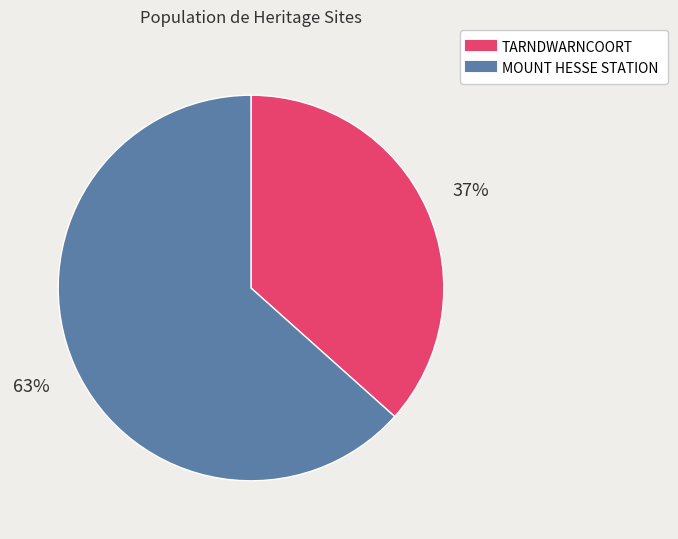

Which slice is the smallest?

TARNDWARNCOORT